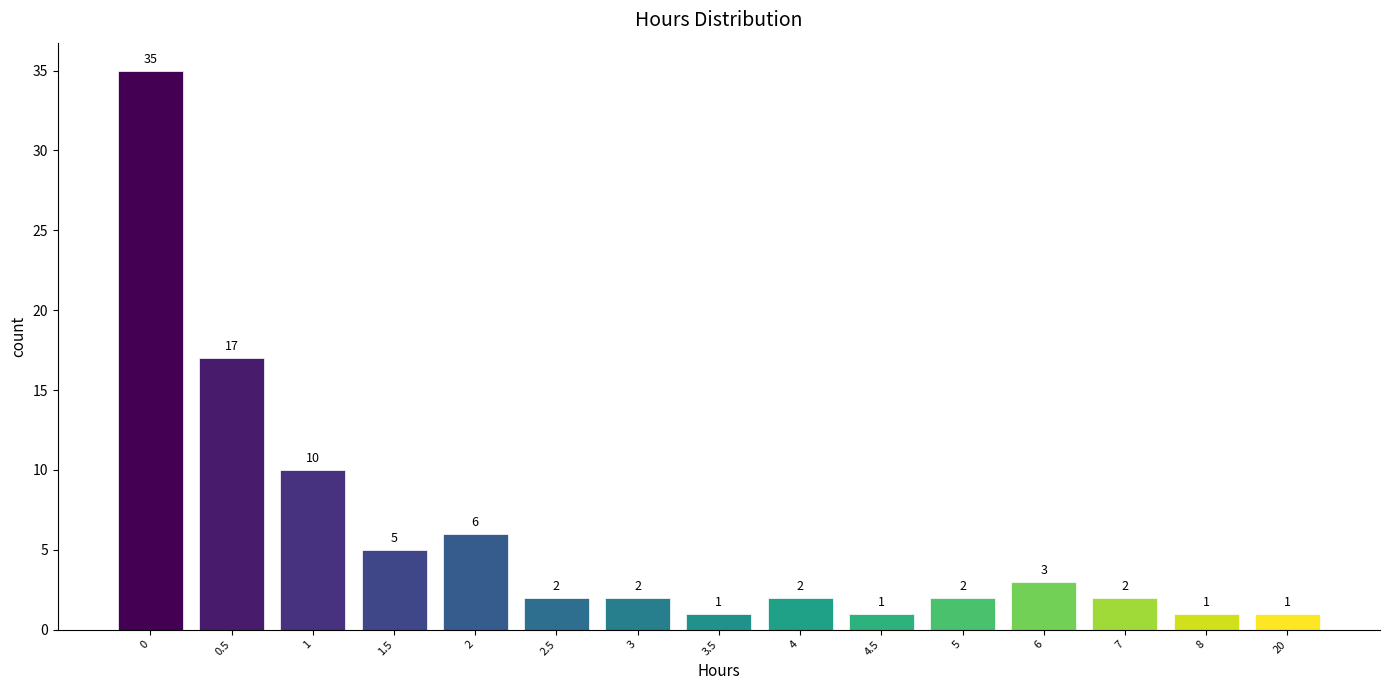

Reading left to right, extract all data points from this chart.

35	17	10	5	6	2	2	1	2	1	2	3	2	1	1